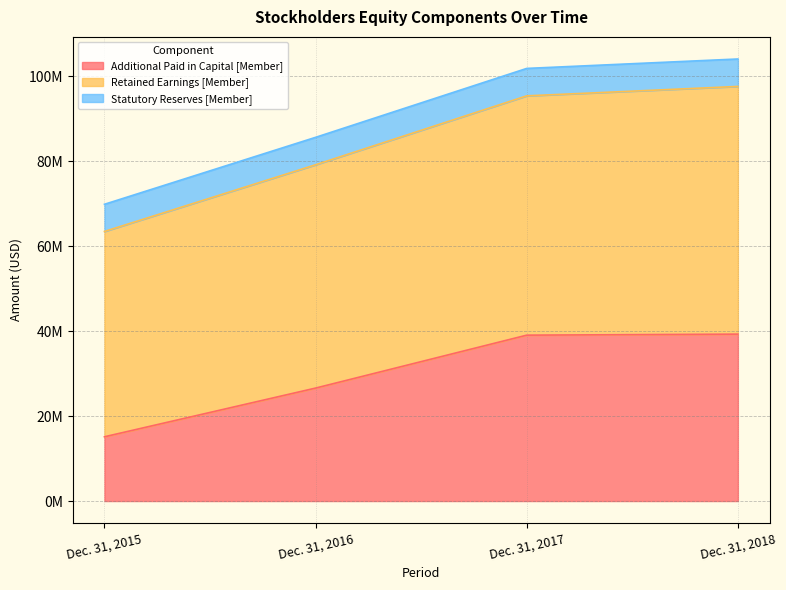

What is the difference between the maximum and minimum values in the Additional Paid in Capital [Member] series?

24175426